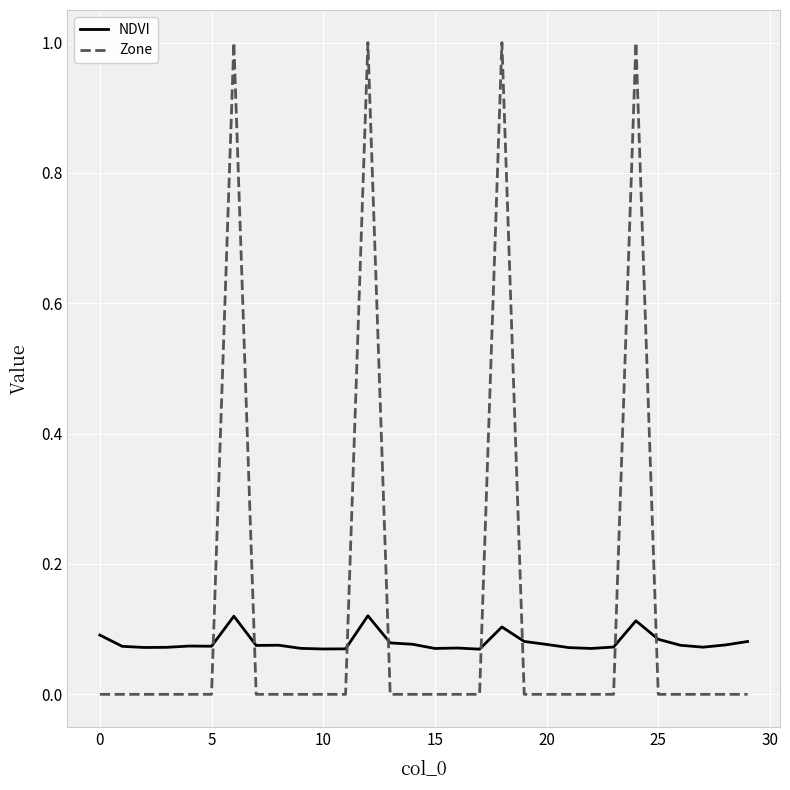

Which series has the widest spread of values?

Zone